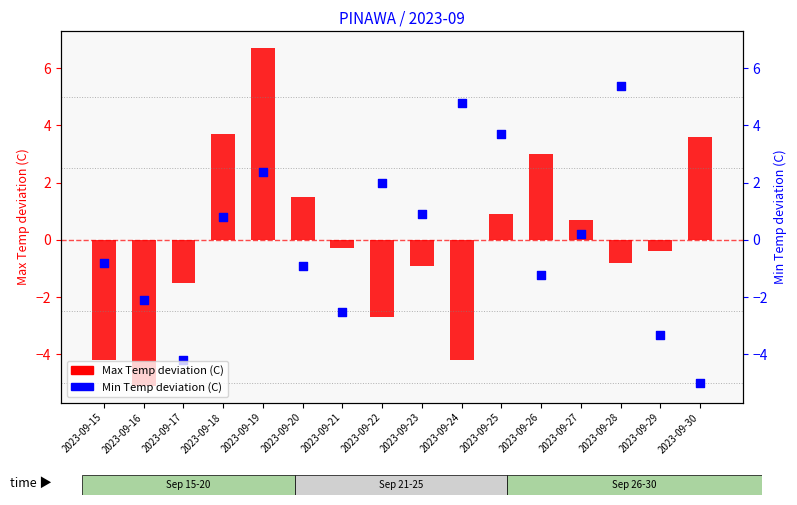

Is the value of Min Temp deviation (C) at 2023-09-23 greater than the value of Max Temp deviation (C) at 2023-09-26?

No